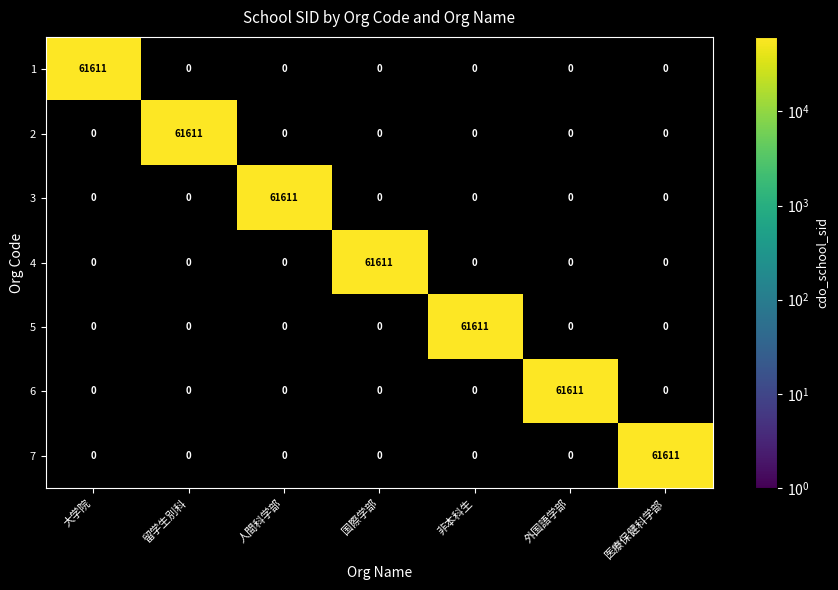

What is the spread (max minus min) of values at 国際学部?

61611